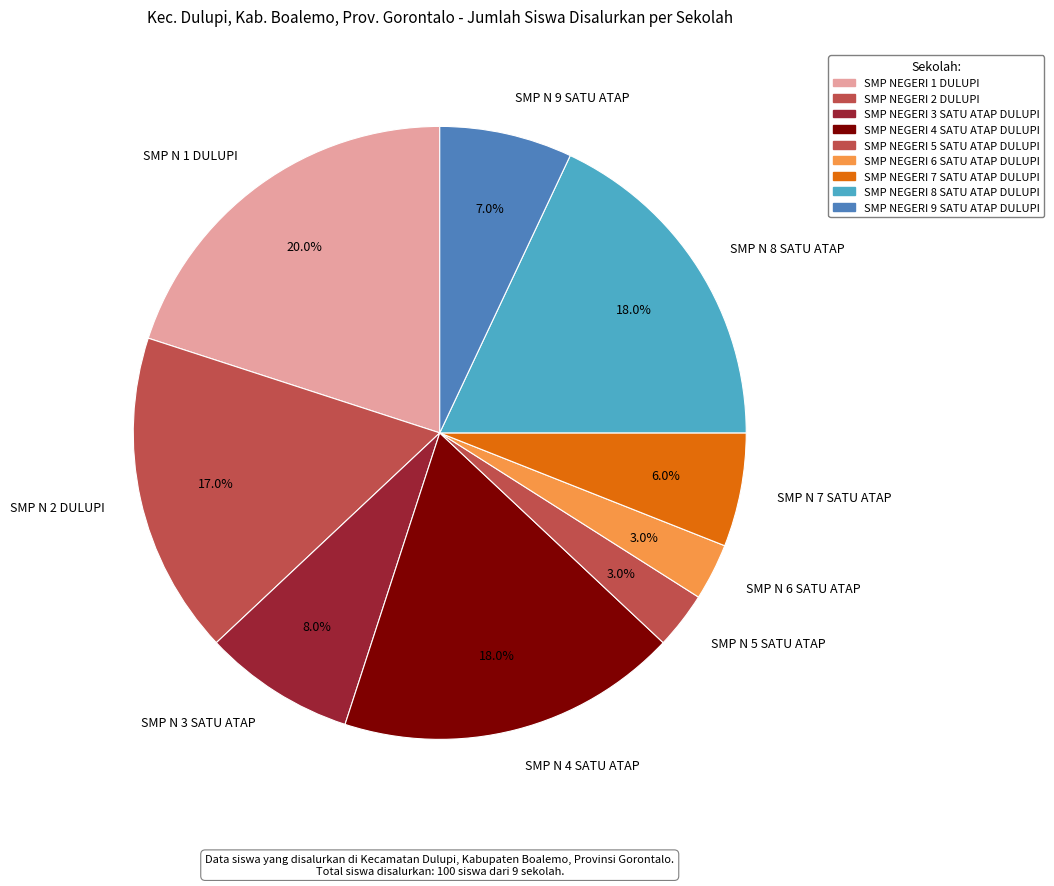

Is the sum of SMP N 6 SATU ATAP and SMP N 9 SATU ATAP greater than half?

No